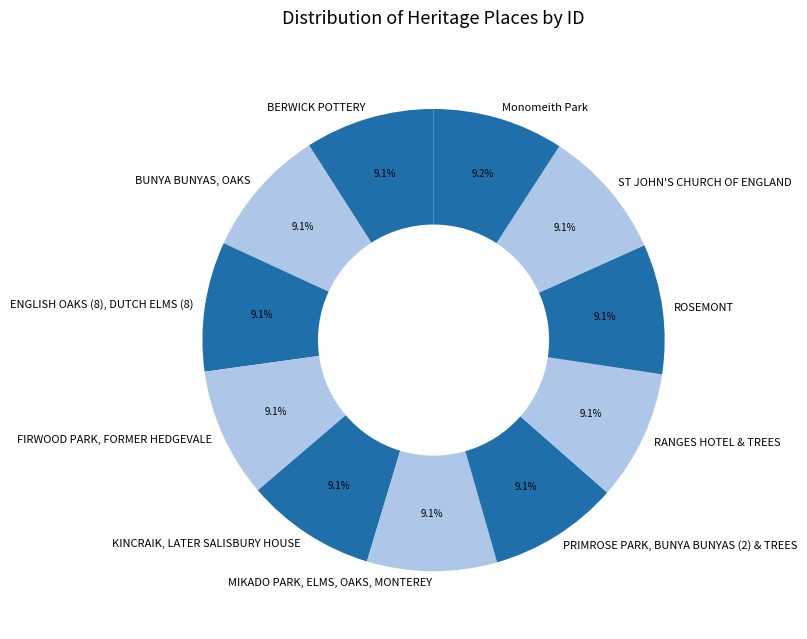

To the nearest percent, what percentage of the pie is RANGES HOTEL & TREES?

9%